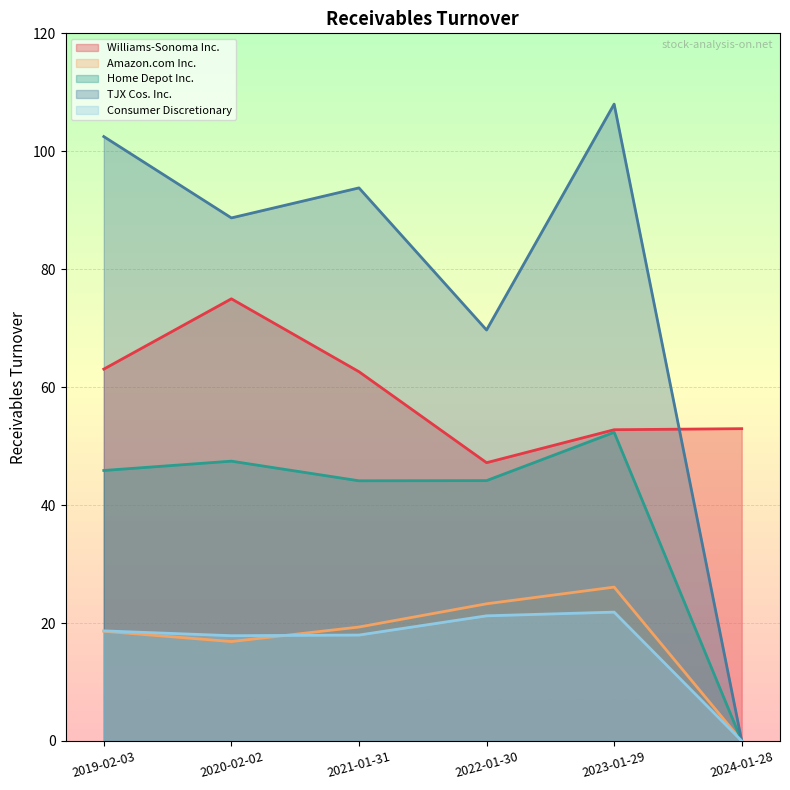

What is the difference between the second highest and second lowest values in the Home Depot Inc. series?

3.3